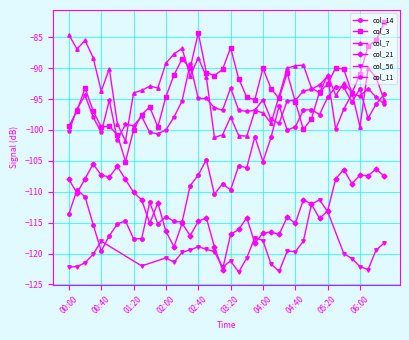

What is the label of the 27th point from the left?

04:20